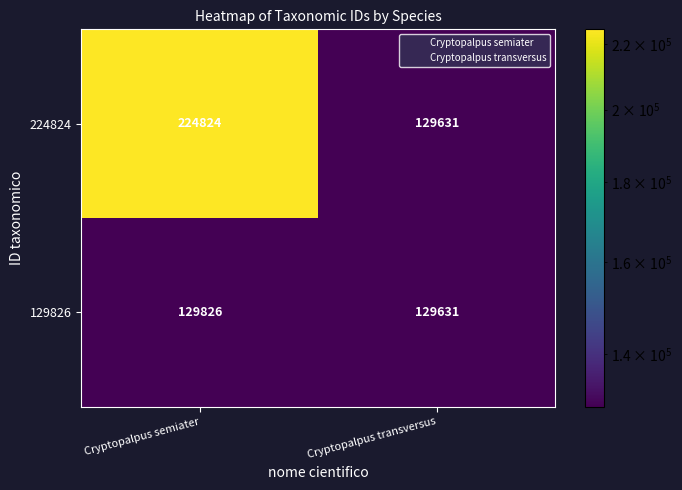

What value does the 224824 series have at Cryptopalpus semiater, to the nearest 10?

224820